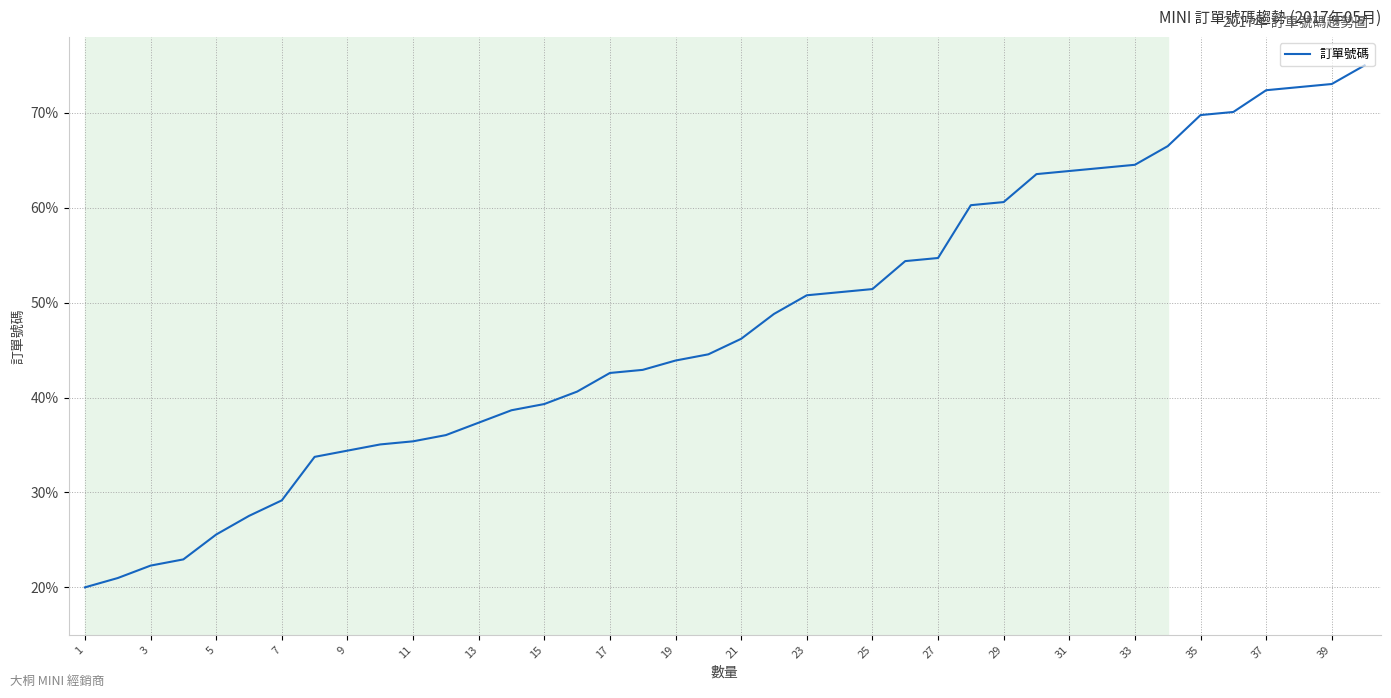

What is the greatest value displayed?

75.0